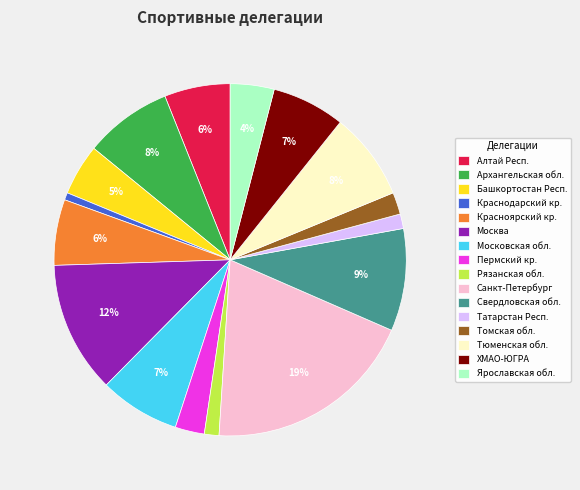

The Алтай Респ. slice represents 20% of the pie. True or false?

False